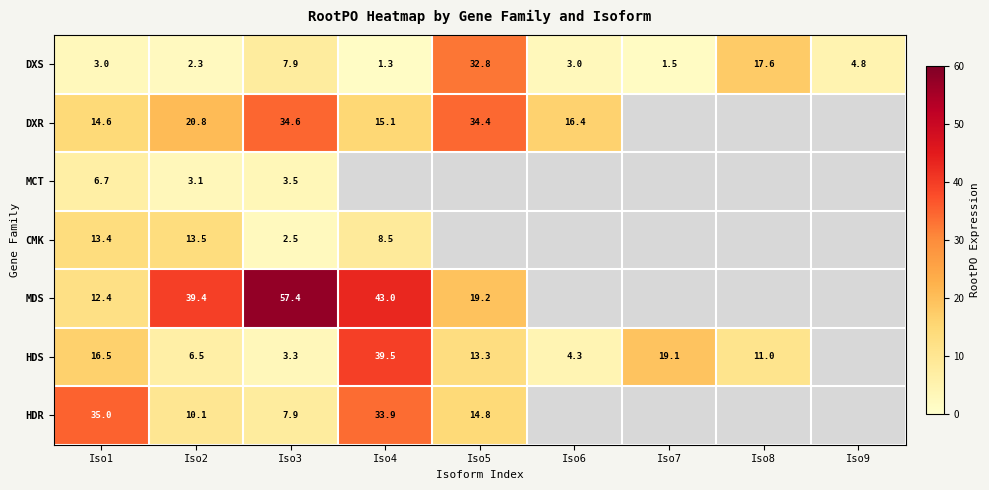

Rank the series at Iso4 from highest to lowest value.

MDS, HDS, HDR, DXR, CMK, DXS, MCT